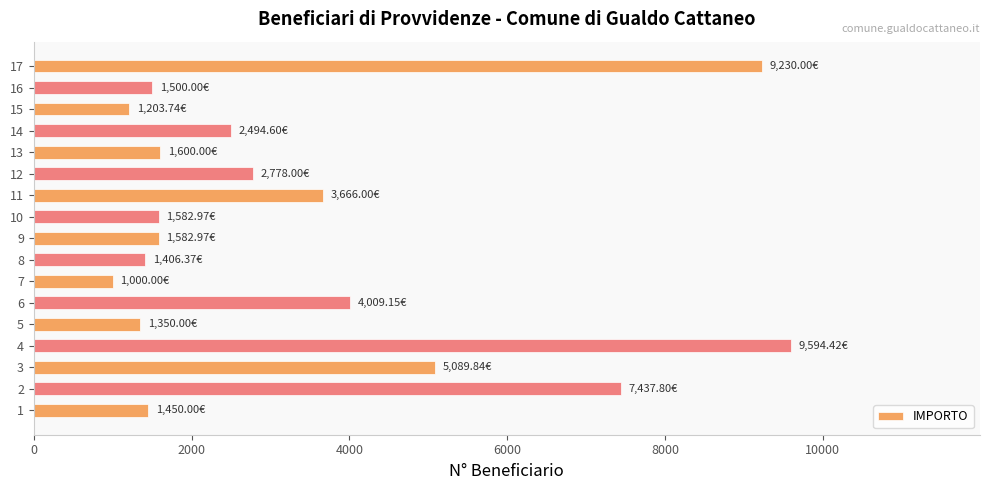

What is the difference between the values at 16 and 7?

500.0